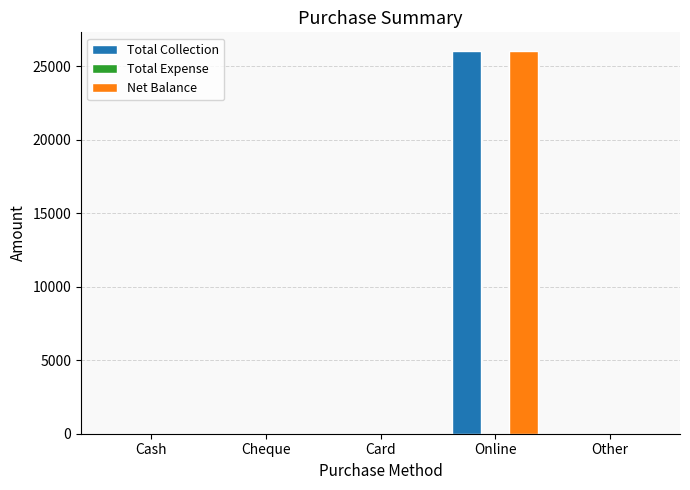

What is the sum of all Net Balance values?

26000